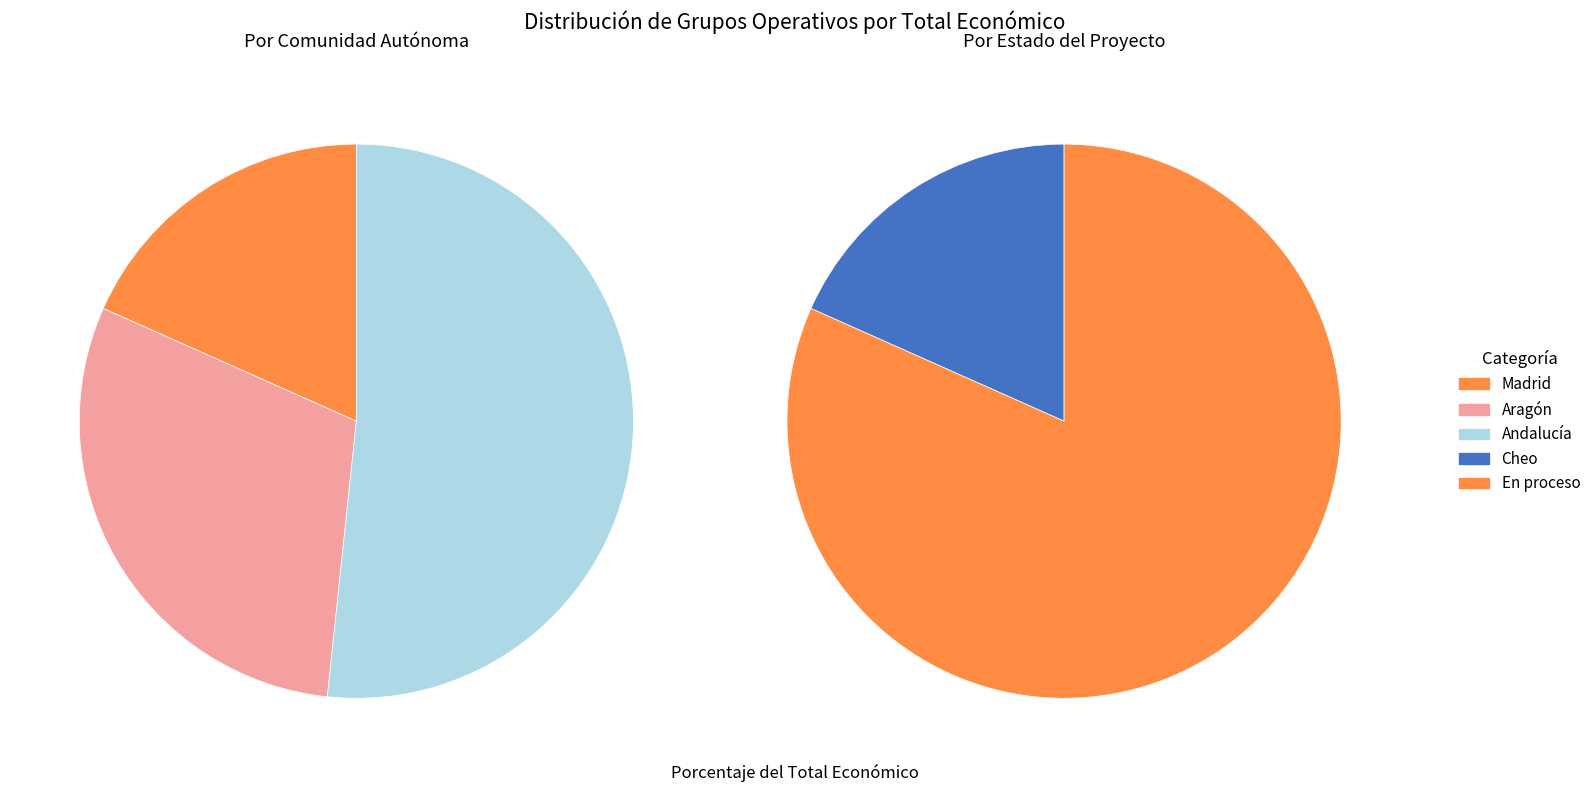

How many slices are in this pie chart?

5